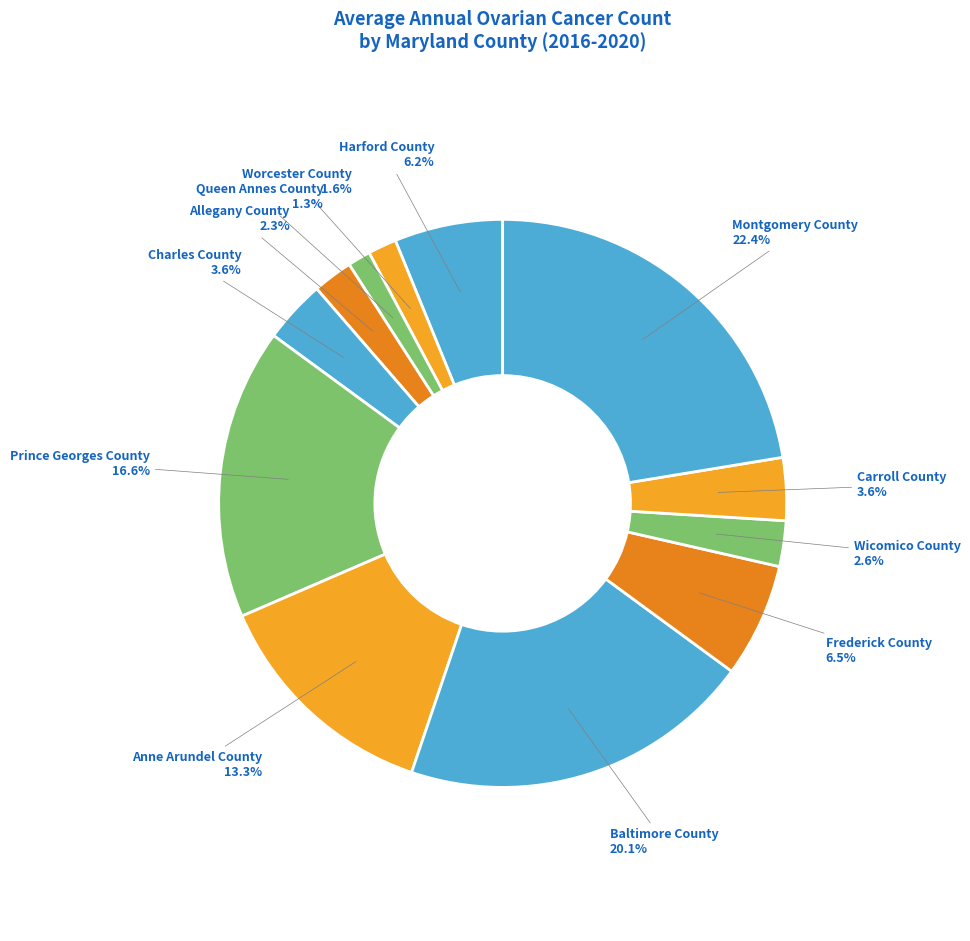

Does Carroll County represent more than half of the total?

No